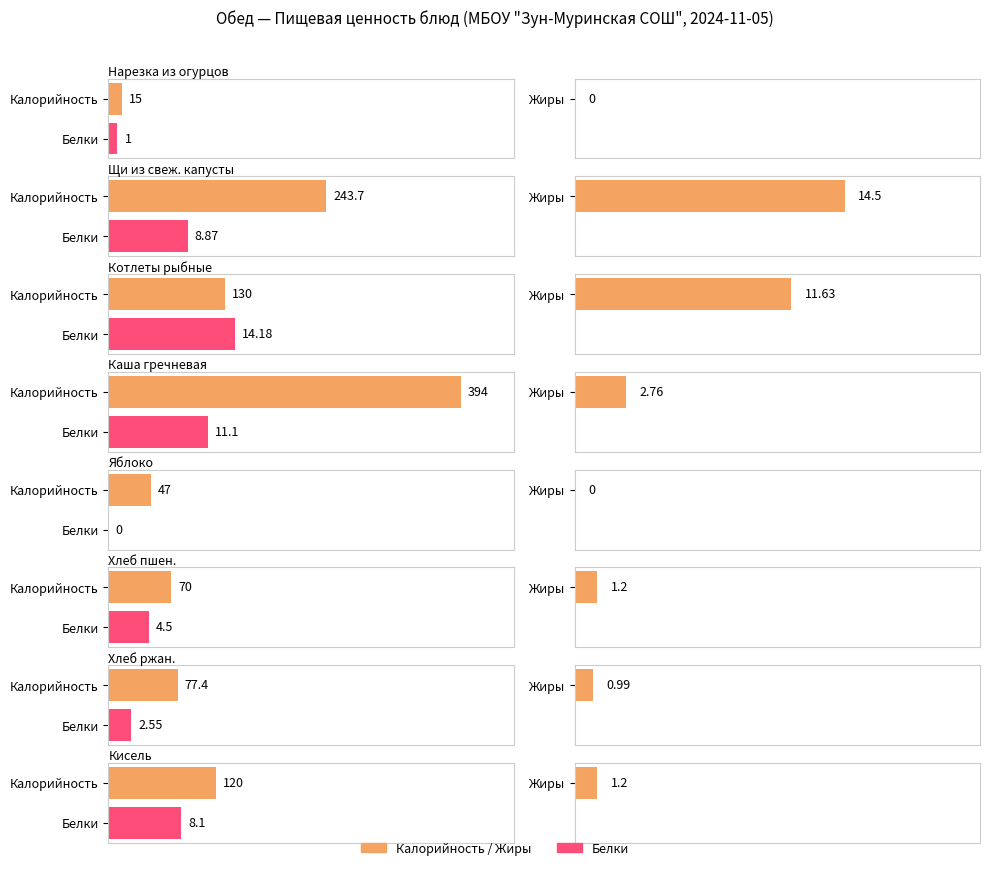

Reading left to right, what are all the values shown in this chart?

Калорийность: нарезка из огурцов=15.0	щи из свежей капусты с картофелем=243.7	котлеты рыбные=130.0	каша гречневая=394.0	яблоко=47.0	хлеб пшен=70.0	хлеб ржан.=77.4	кисель=120.0
Белки: нарезка из огурцов=1.0	щи из свежей капусты с картофелем=8.9	котлеты рыбные=14.2	каша гречневая=11.1	яблоко=0.0	хлеб пшен=4.5	хлеб ржан.=2.5	кисель=8.1
Жиры: нарезка из огурцов=0.0	щи из свежей капусты с картофелем=14.5	котлеты рыбные=11.6	каша гречневая=2.8	яблоко=0.0	хлеб пшен=1.2	хлеб ржан.=1.0	кисель=1.2